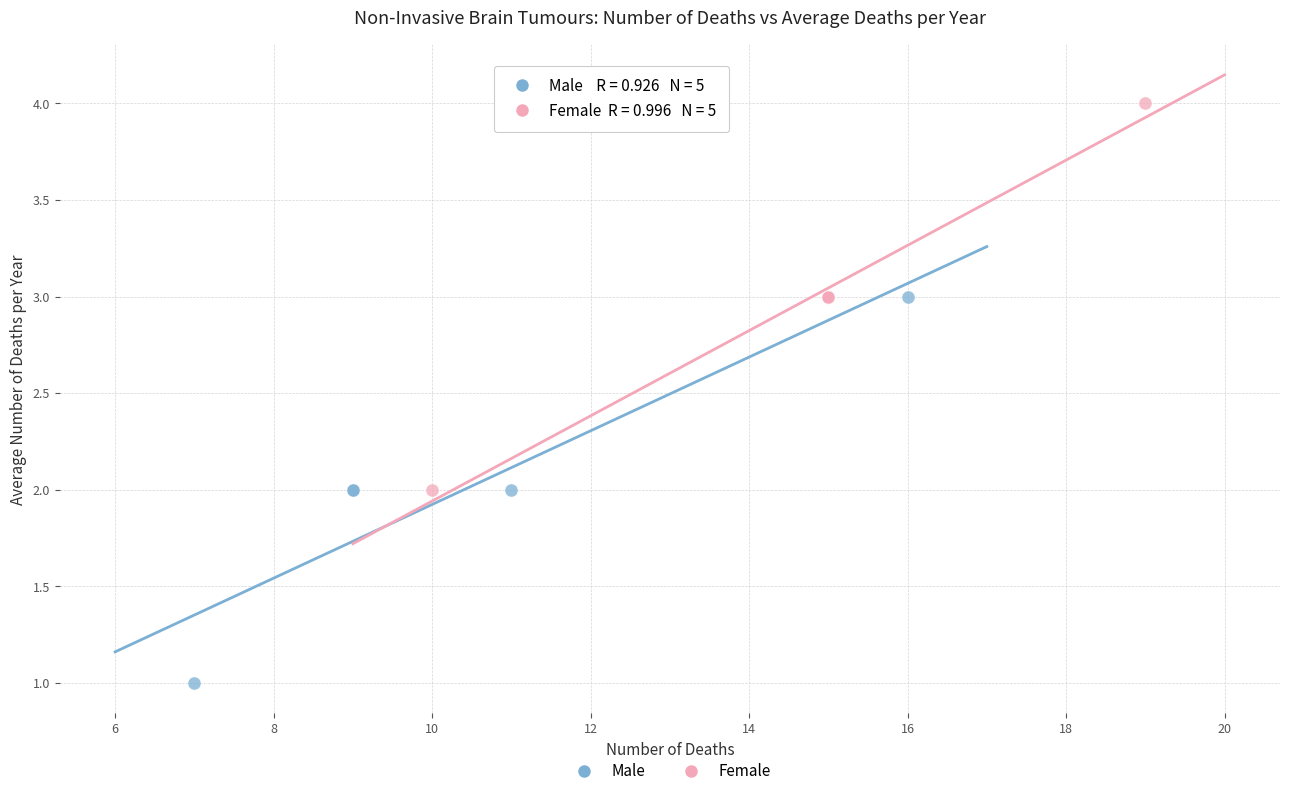

Which series reaches the minimum Y coordinate?

Male